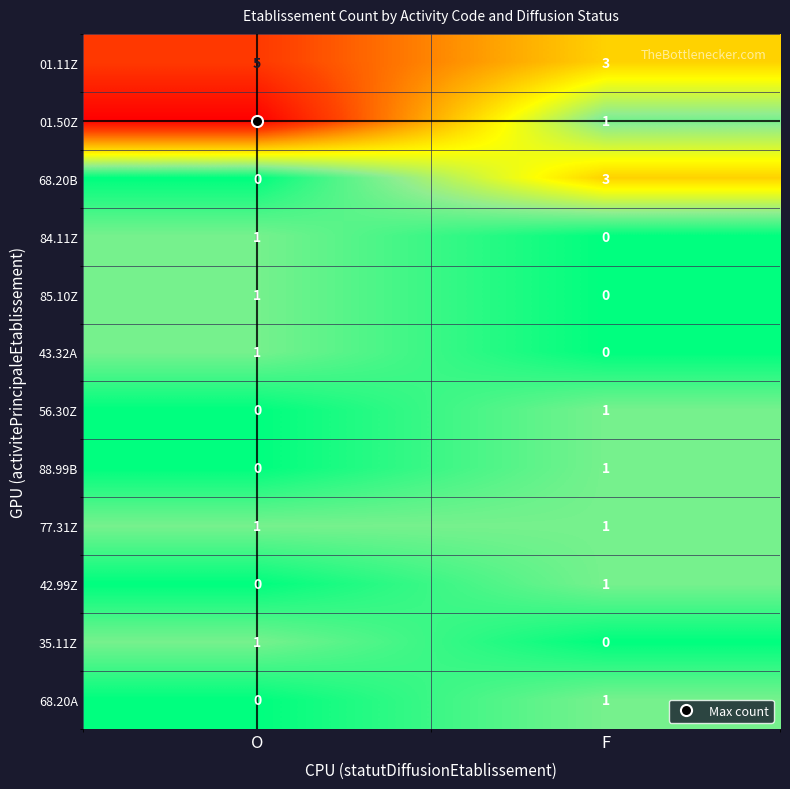

What is the sum of the 01.50Z values at O and F?

7